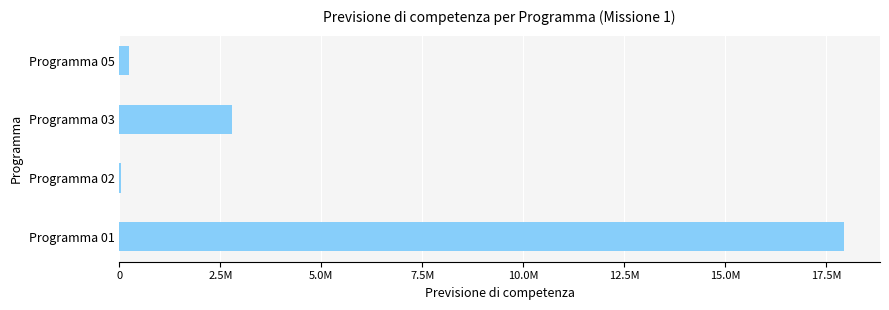

Are the bars horizontal?

Yes